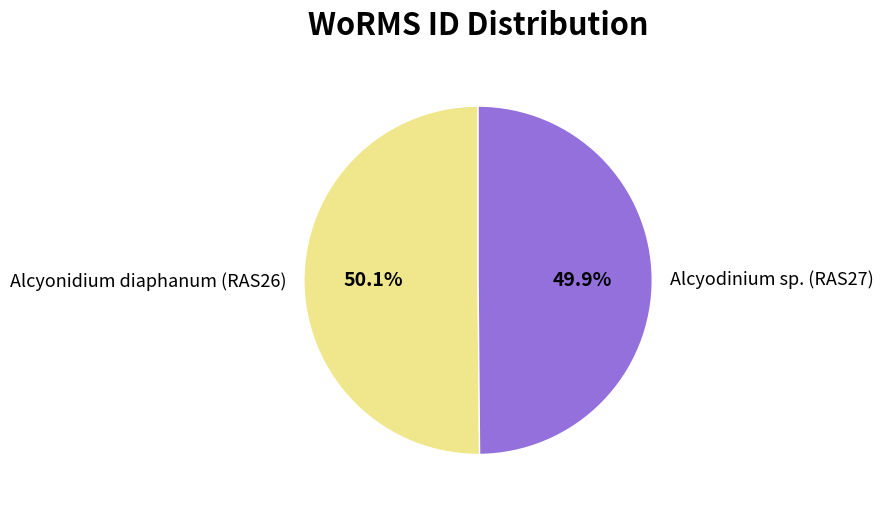

Is there a majority slice in this chart?

Yes